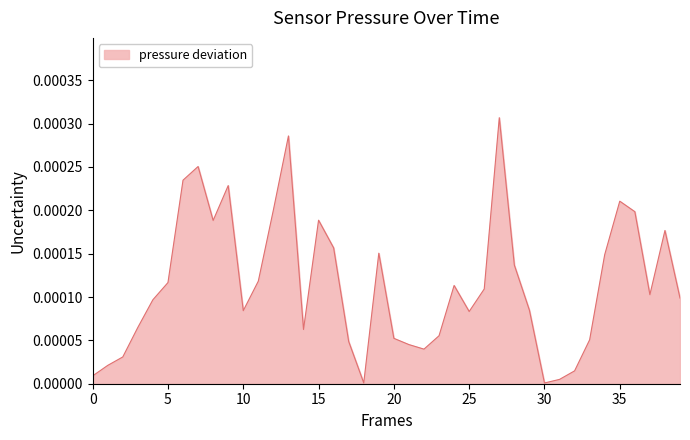

Is this an area chart (filled region under the line)?

Yes